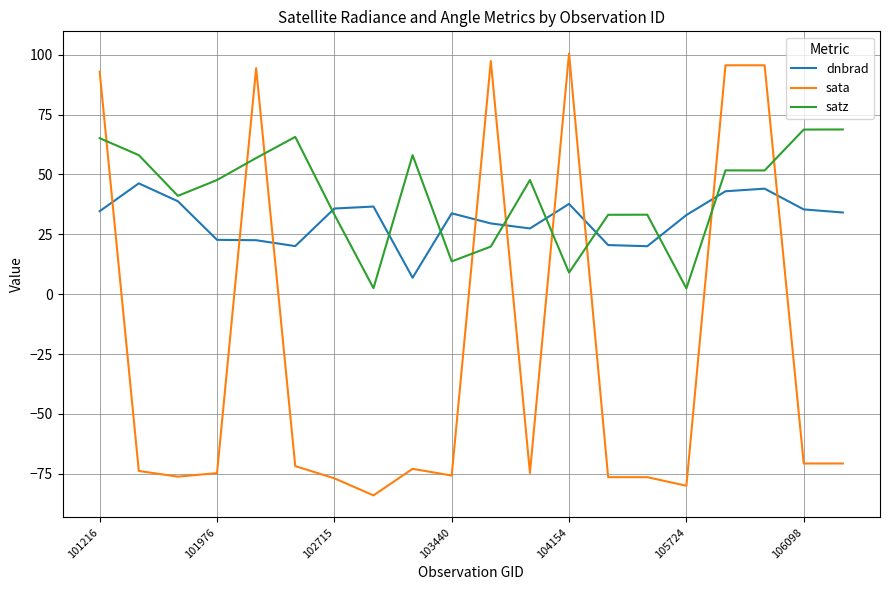

What is the minimum value for satz?

2.4